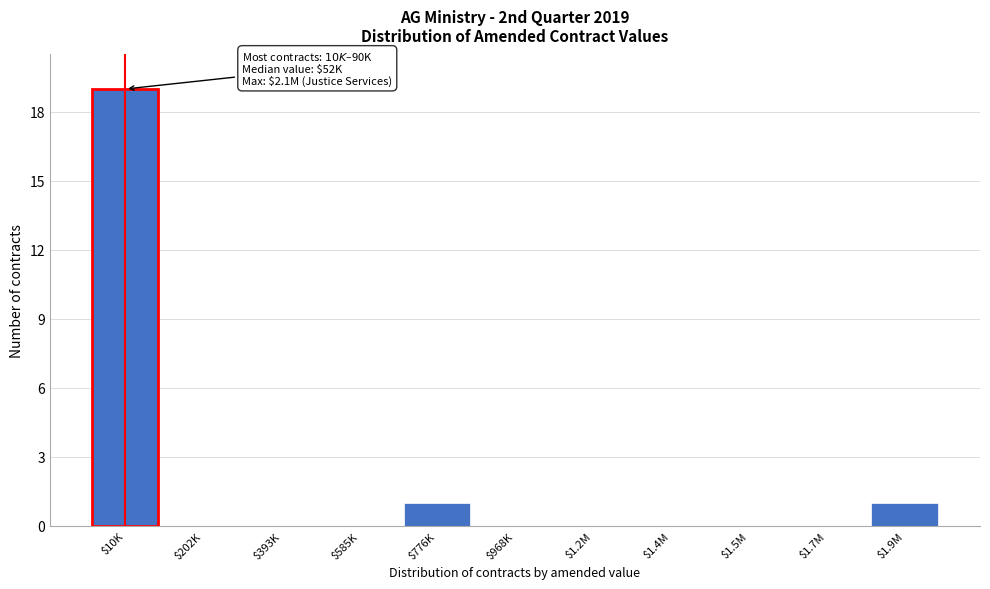

The value at $1.5M is 13. True or false?

False